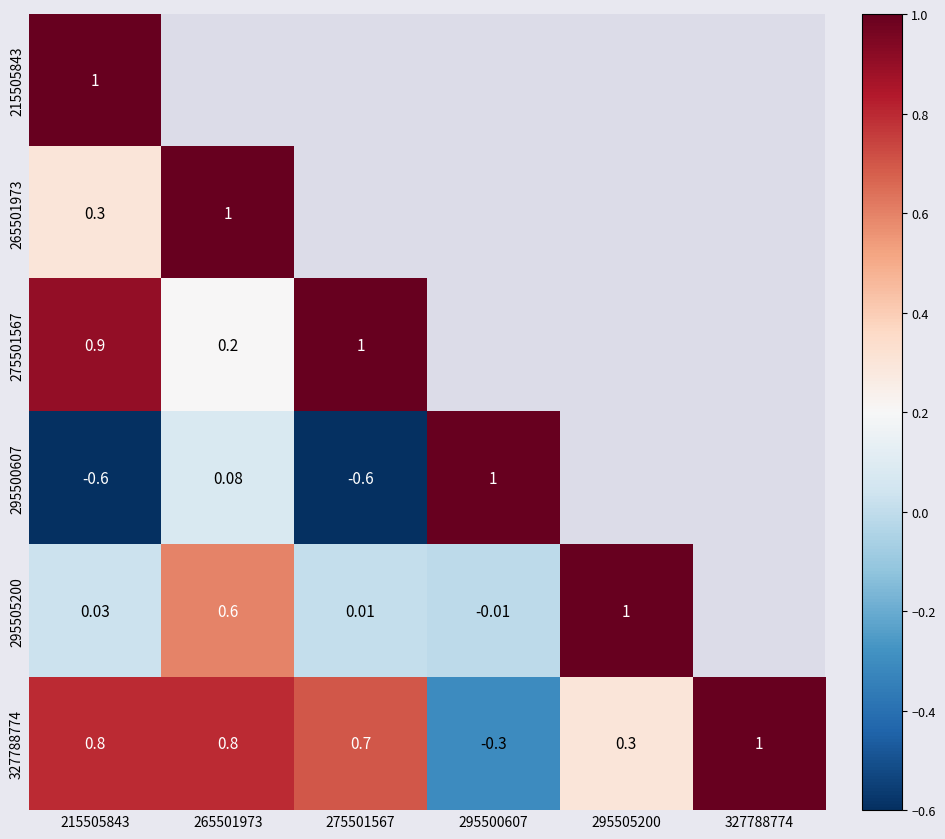

Which has a higher value, 295505200 or 295500607?

295505200